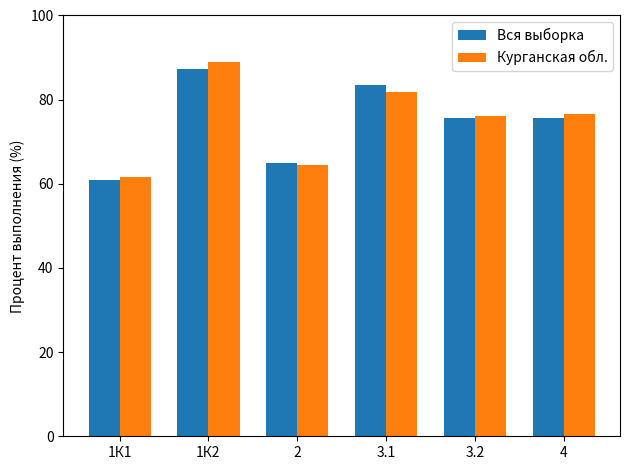

What is the minimum value for Вся выборка?

60.9